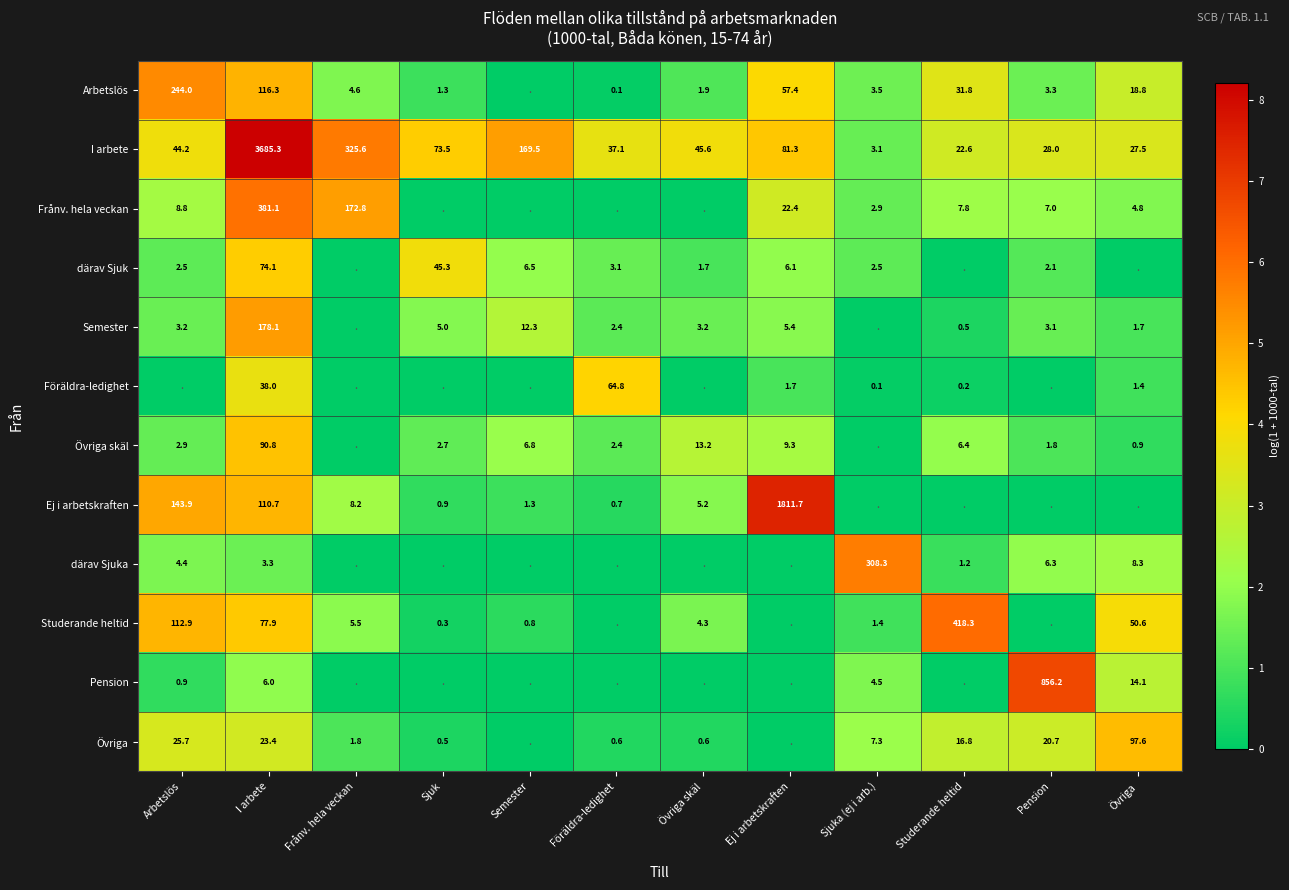

True or false: Övriga has a value of 1.8 at Frånv. hela veckan.

True